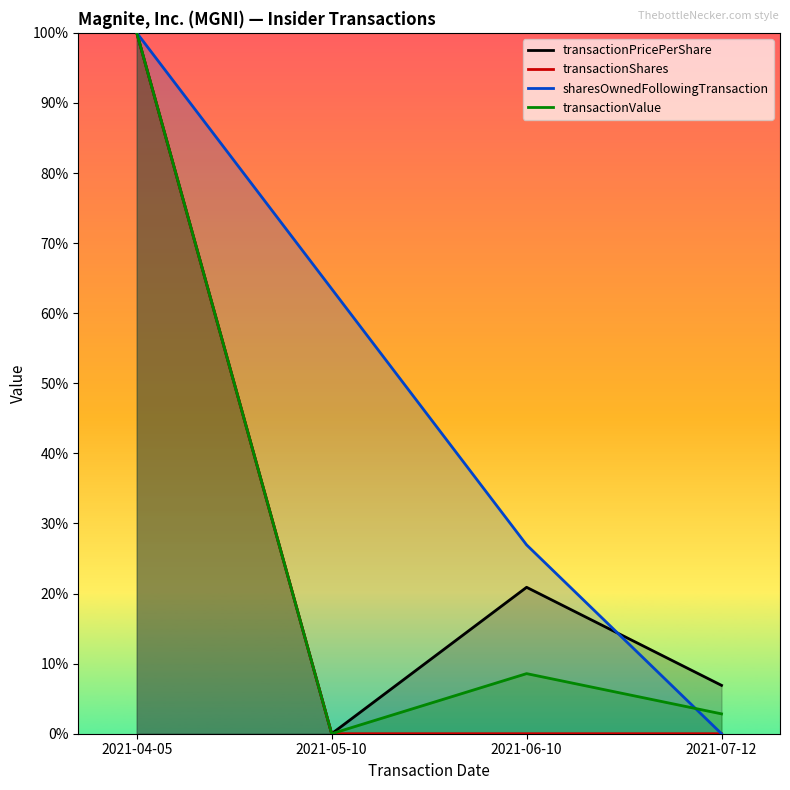

Reading right to left, transcribe all the data shown in this chart.

transactionPricePerShare: 0.1	0.2	0.0	1.0
transactionShares: 0.0	0.0	0.0	1.0
sharesOwnedFollowingTransaction: 0.0	0.3	0.6	1.0
transactionValue: 0.0	0.1	0.0	1.0